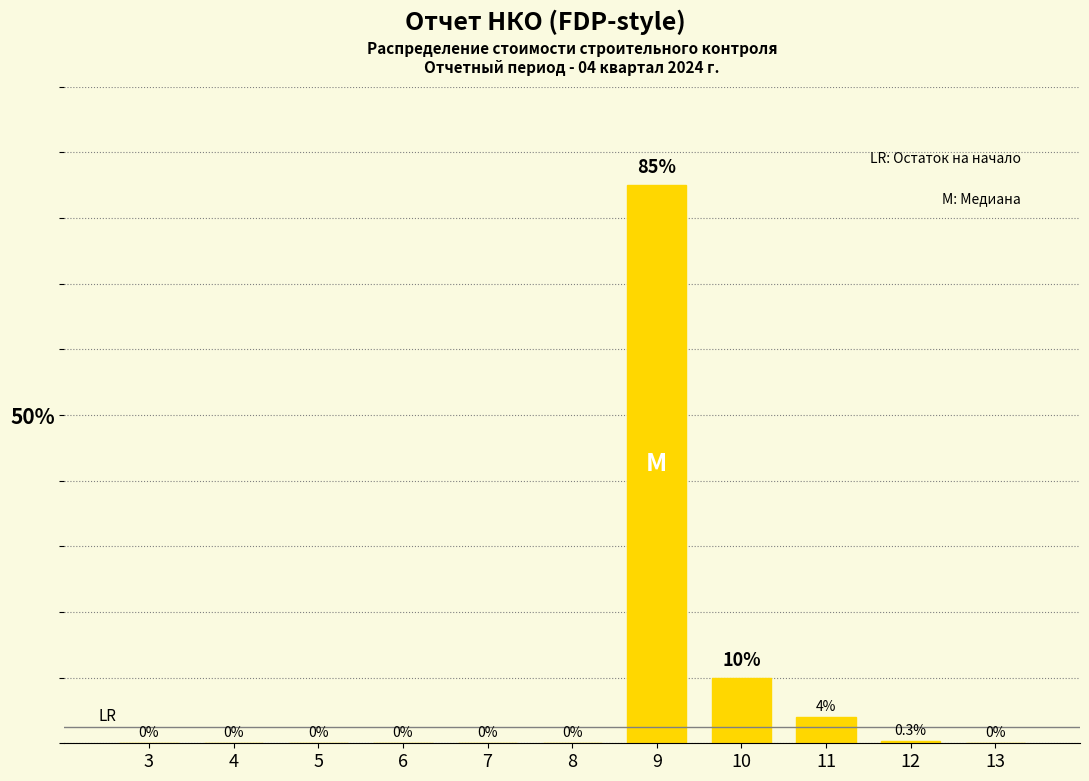

Reading right to left, extract all data points from this chart.

13=0.0	12=0.3	11=4.0	10=10.0	9=85.0	8=0.0	7=0.0	6=0.0	5=0.0	4=0.0	3=0.0